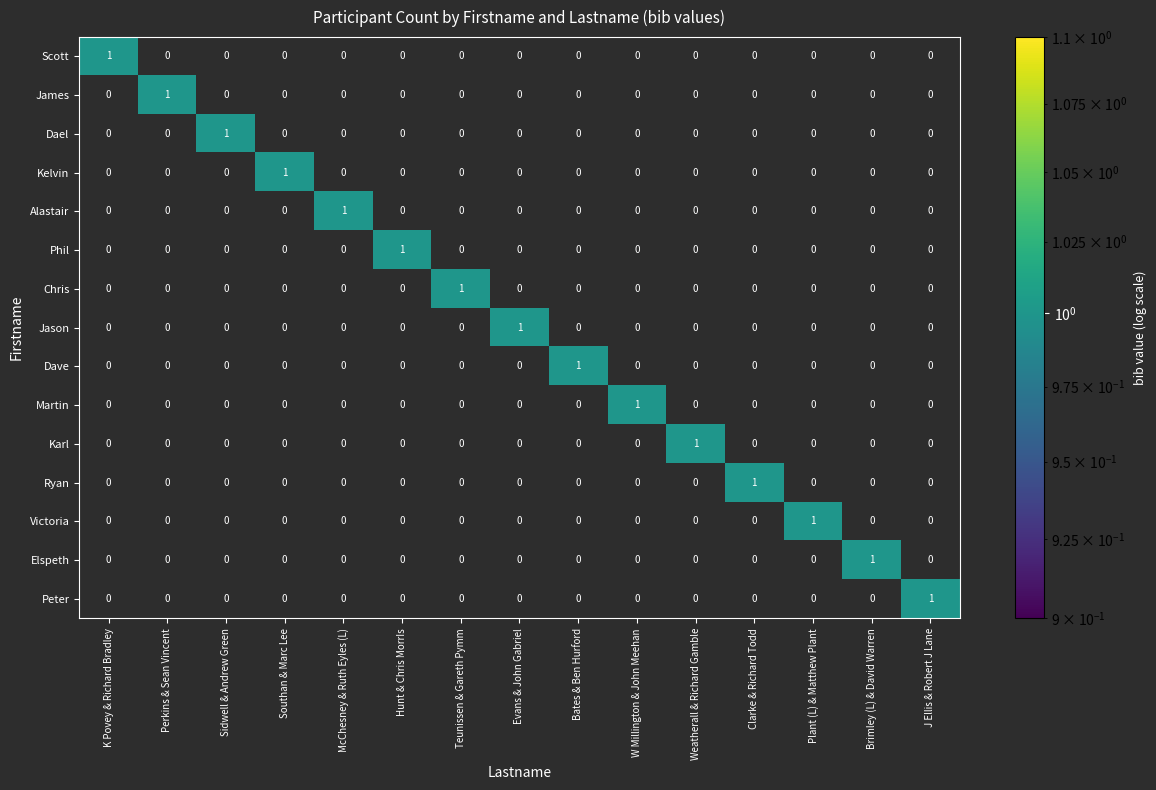

The Ryan series shows 0 at Sidwell & Andrew Green. True or false?

True